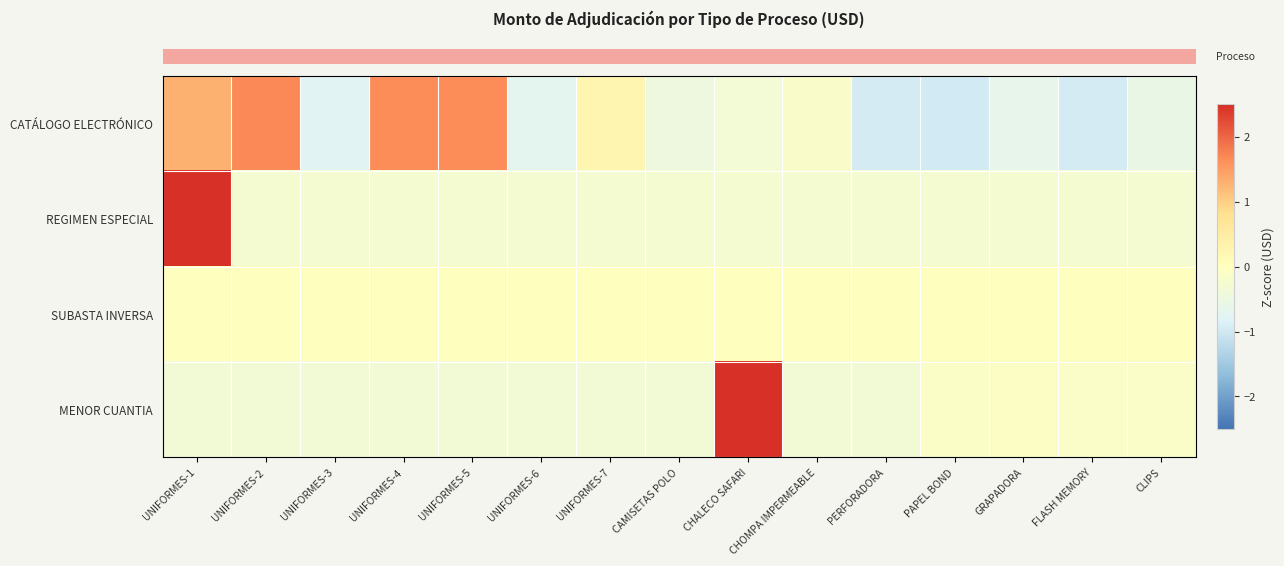

Which series changed the most between CAMISETAS POLO and PAPEL BOND?

row_0